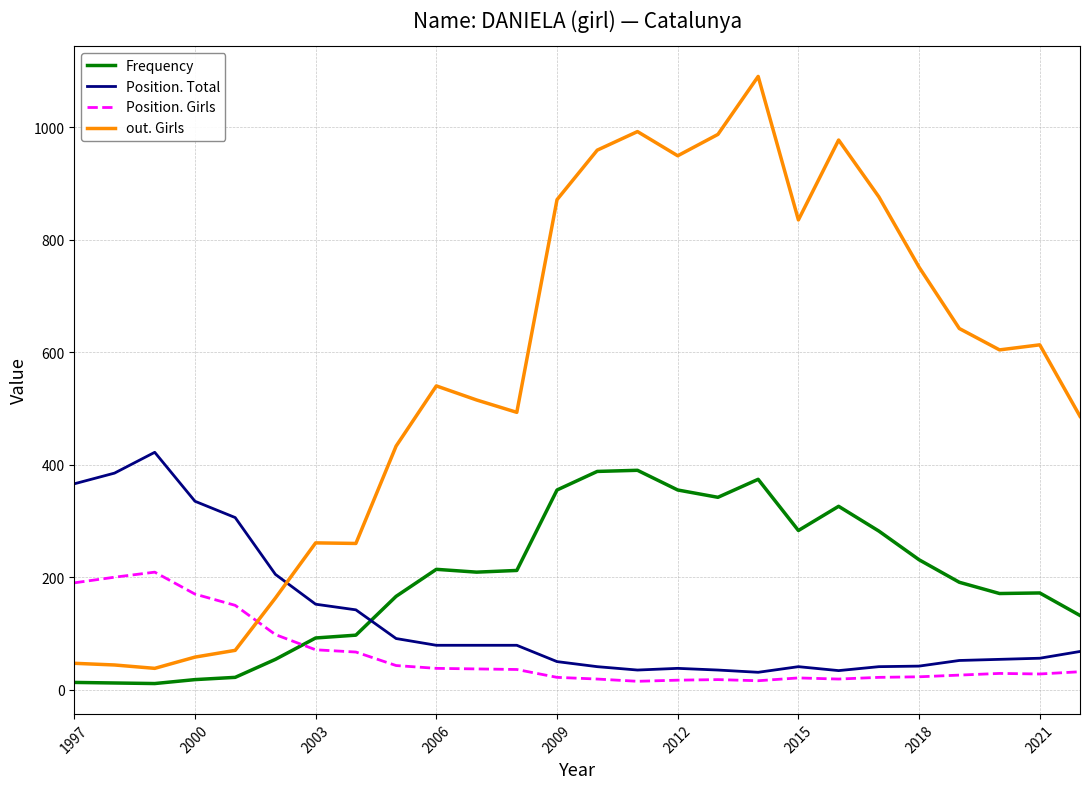

What is the lowest value of the Position. Total series?

31